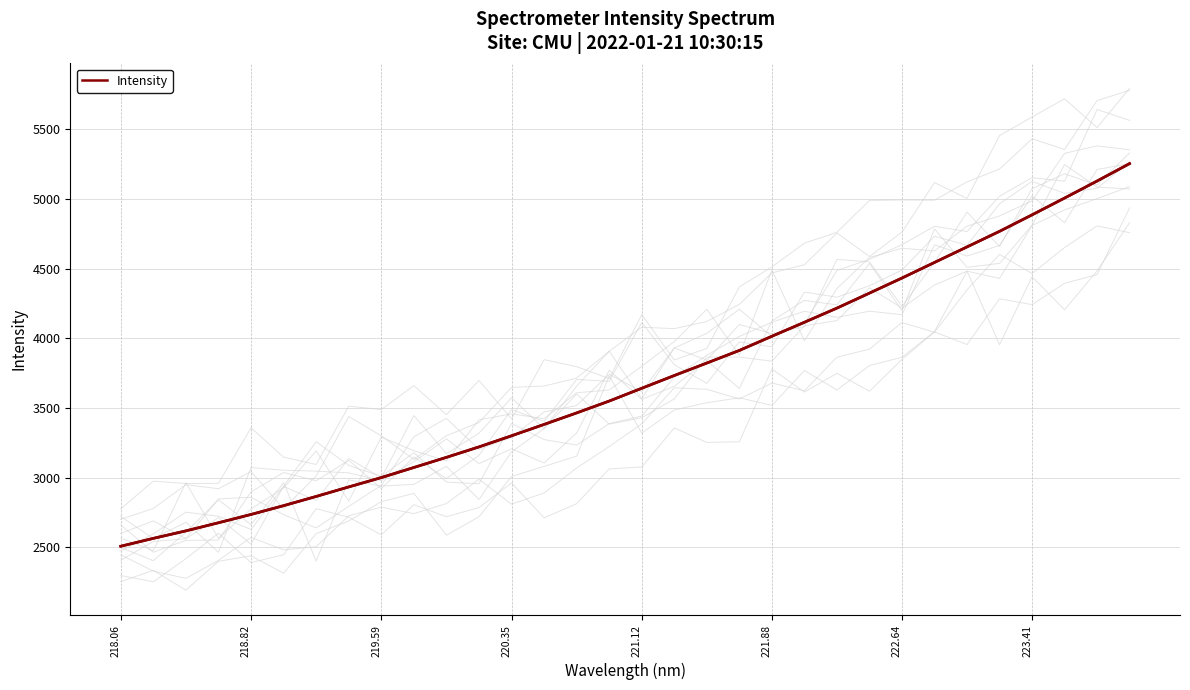

What is the maximum value for Intensity?

5253.0